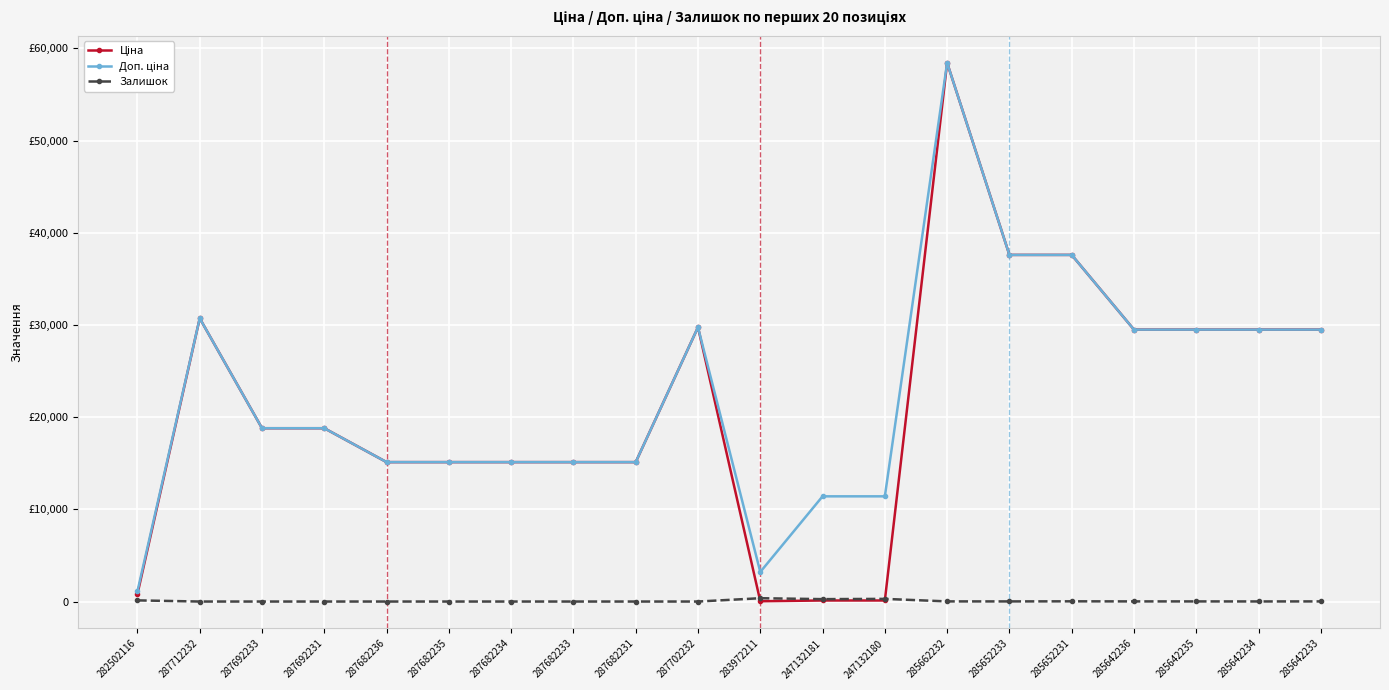

Rank the series by their maximum value, from highest to lowest.

Ціна, Доп. ціна, Залишок